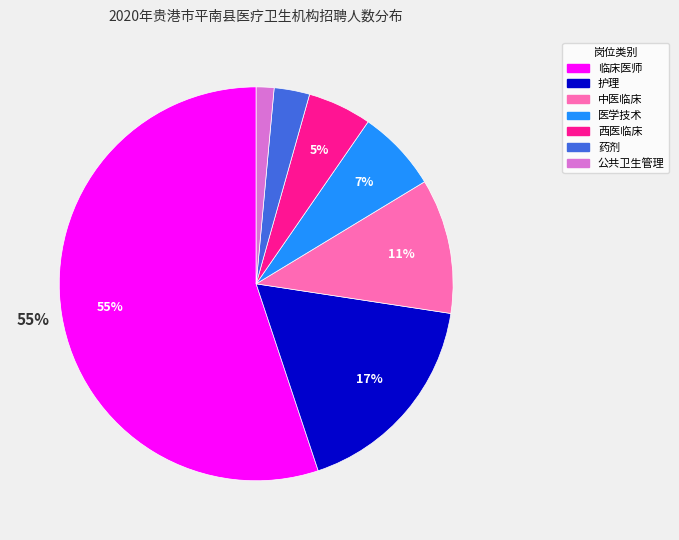

What percentage is the 西医临床 slice, to the nearest percent?

5%